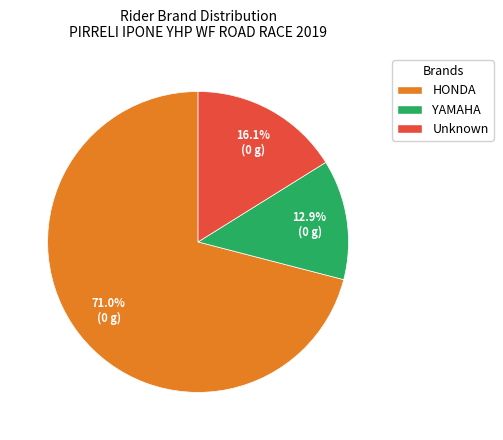

Which has a higher value, YAMAHA or HONDA?

HONDA